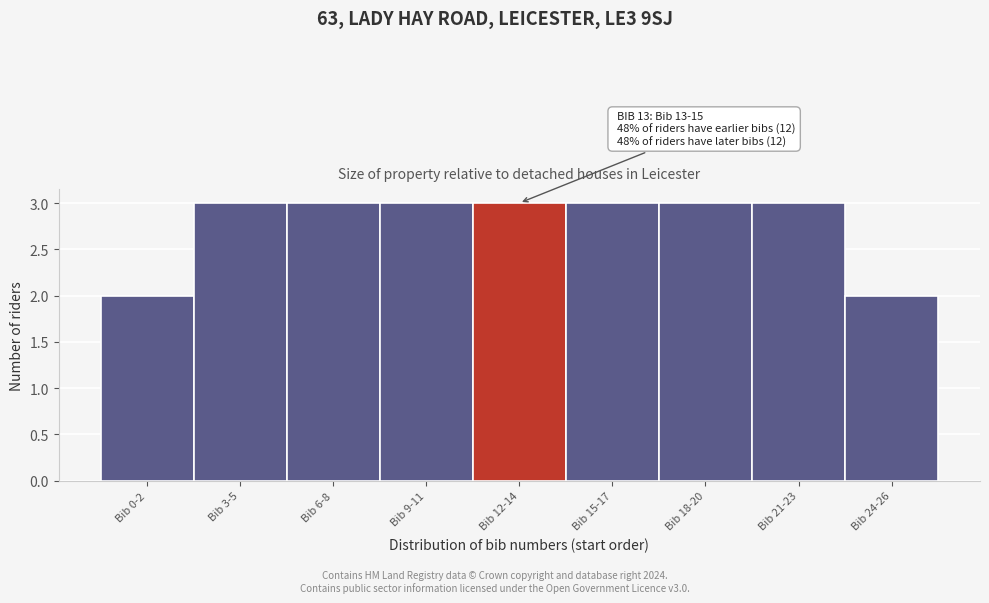

Reading left to right, list all the values displayed in this chart.

Bib 0-2=2	Bib 3-5=3	Bib 6-8=3	Bib 9-11=3	Bib 12-14=3	Bib 15-17=3	Bib 18-20=3	Bib 21-23=3	Bib 24-26=2